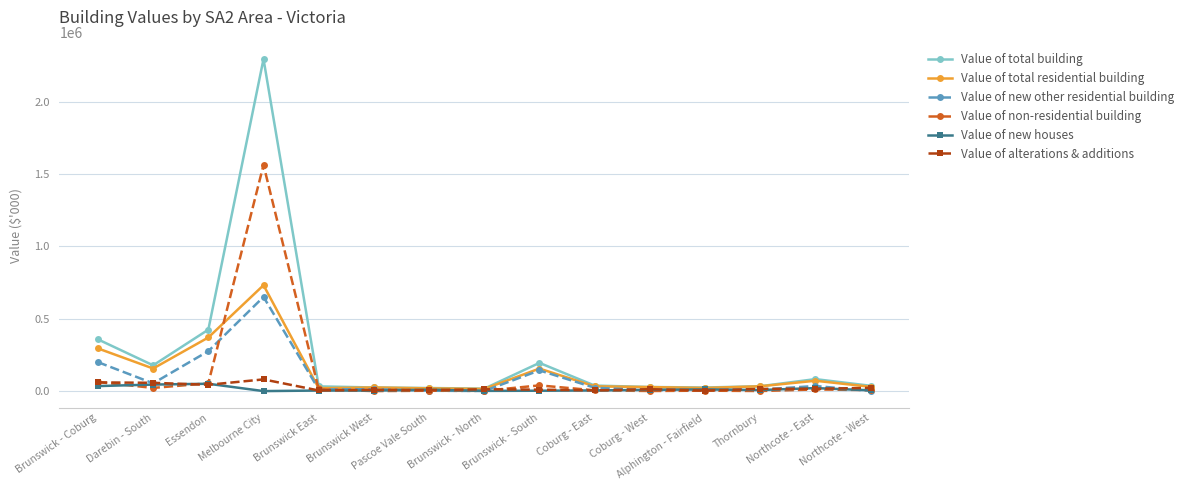

What is the maximum value for Value of new houses?

50748.1